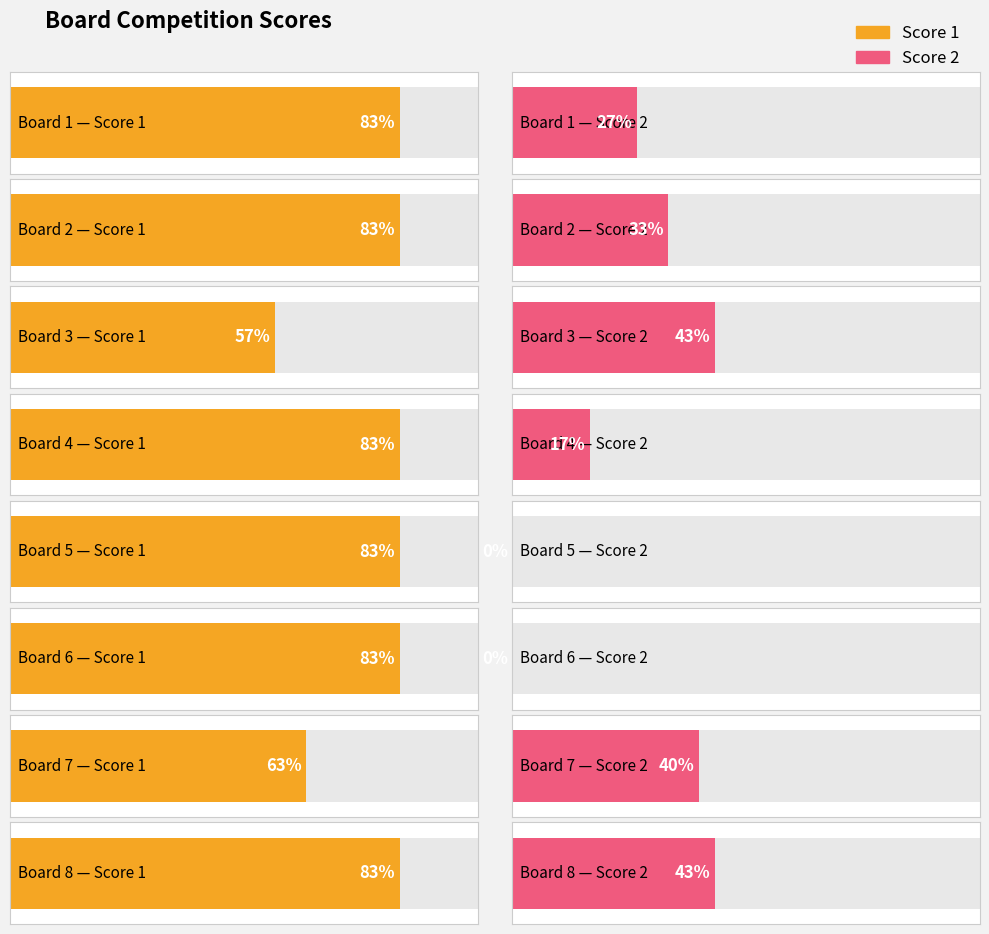

At Board 4, list the series in order from largest to smallest.

Score 1, Score 2